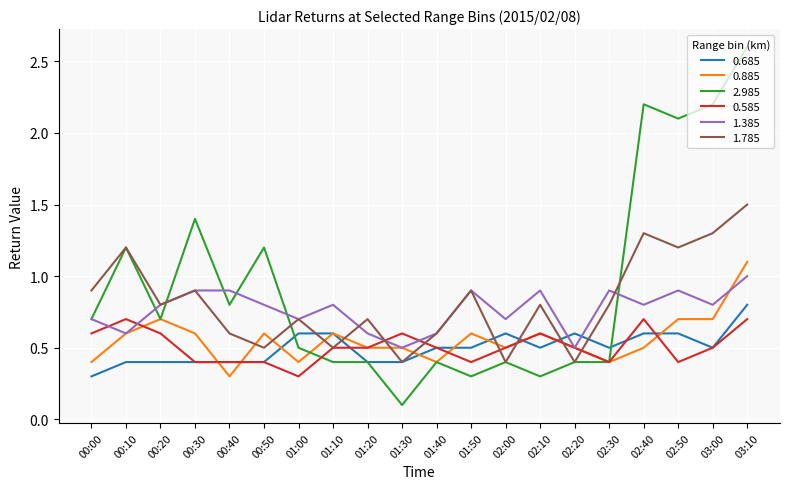

Which series has the largest range (max minus min)?

2.985